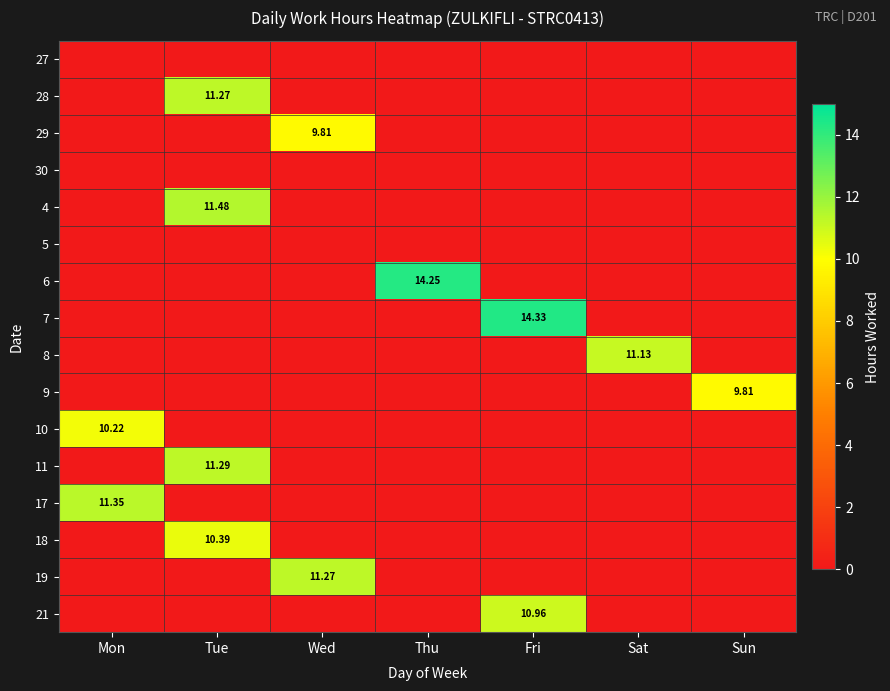

At how many categories does at least one series exceed 9?

7